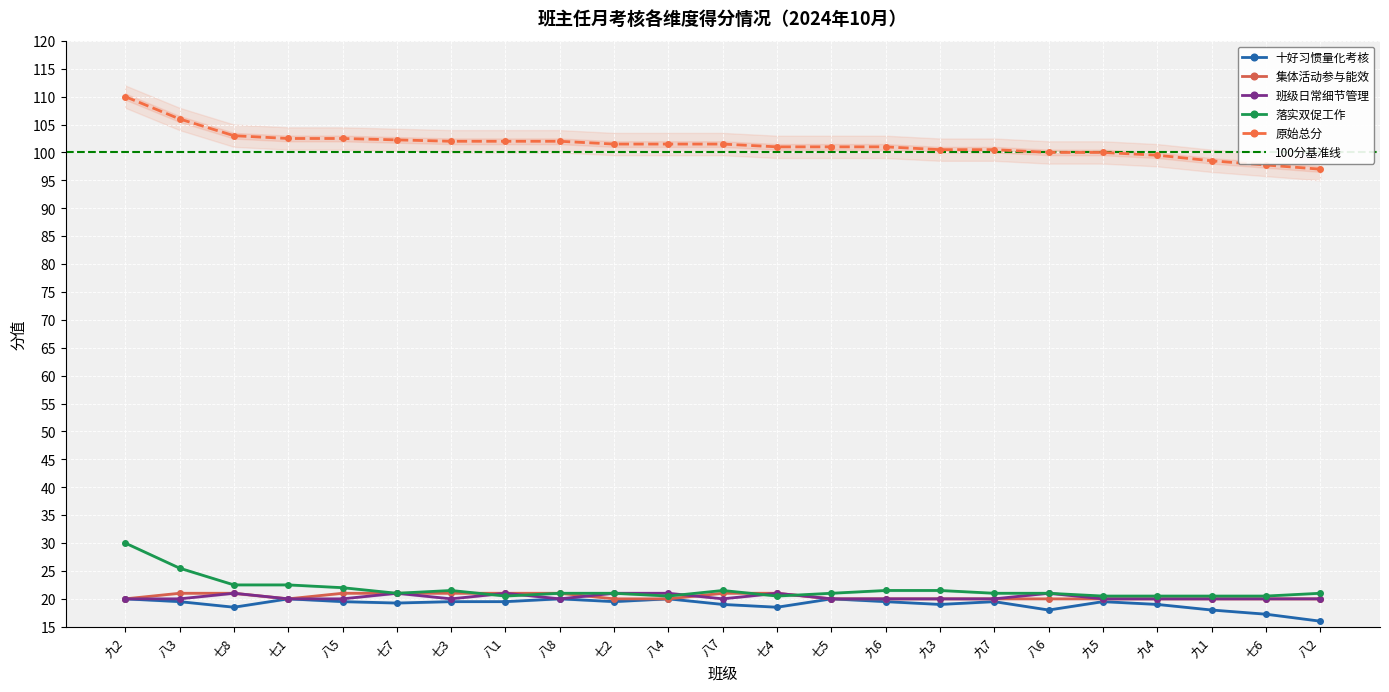

True or false: 落实双促工作 has more than 2 interior local peaks.

False